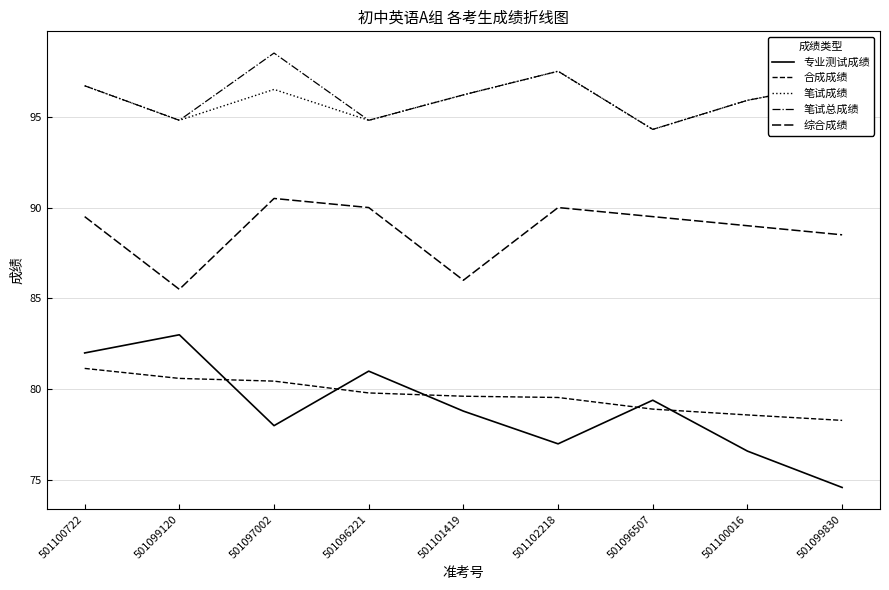

True or false: 合成成绩 and 综合成绩 cross at least once.

False